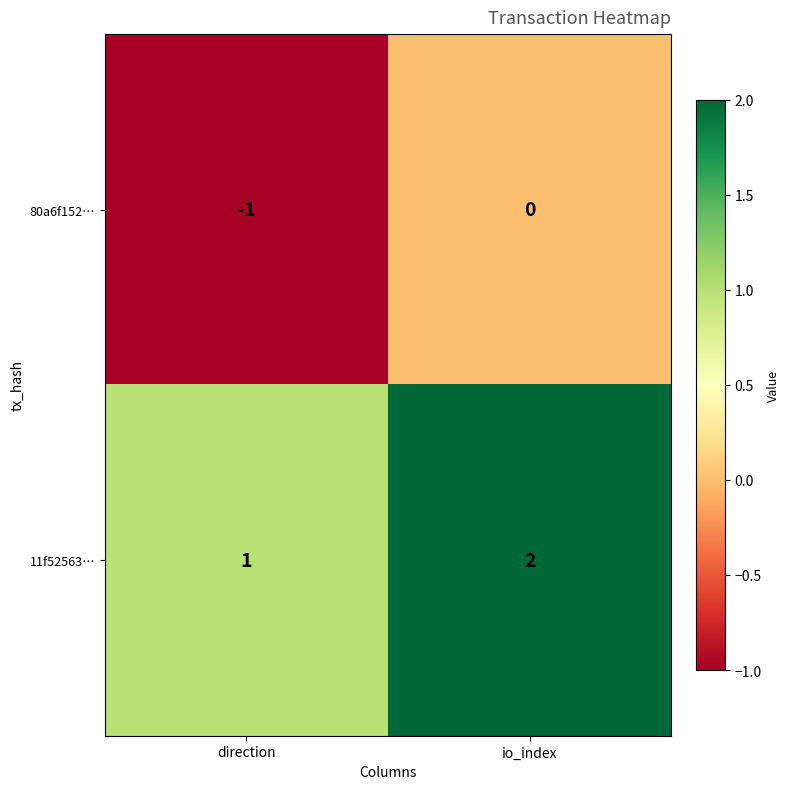

Which label corresponds to the smallest value in the chart?

direction